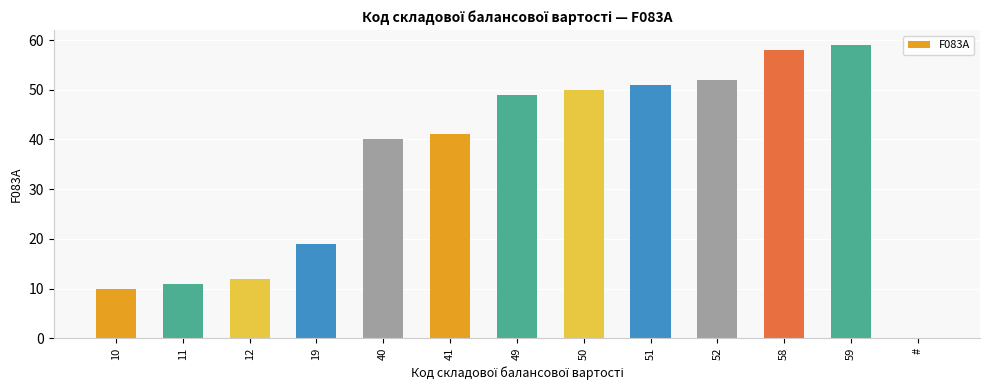

What is the sum of all values?

452